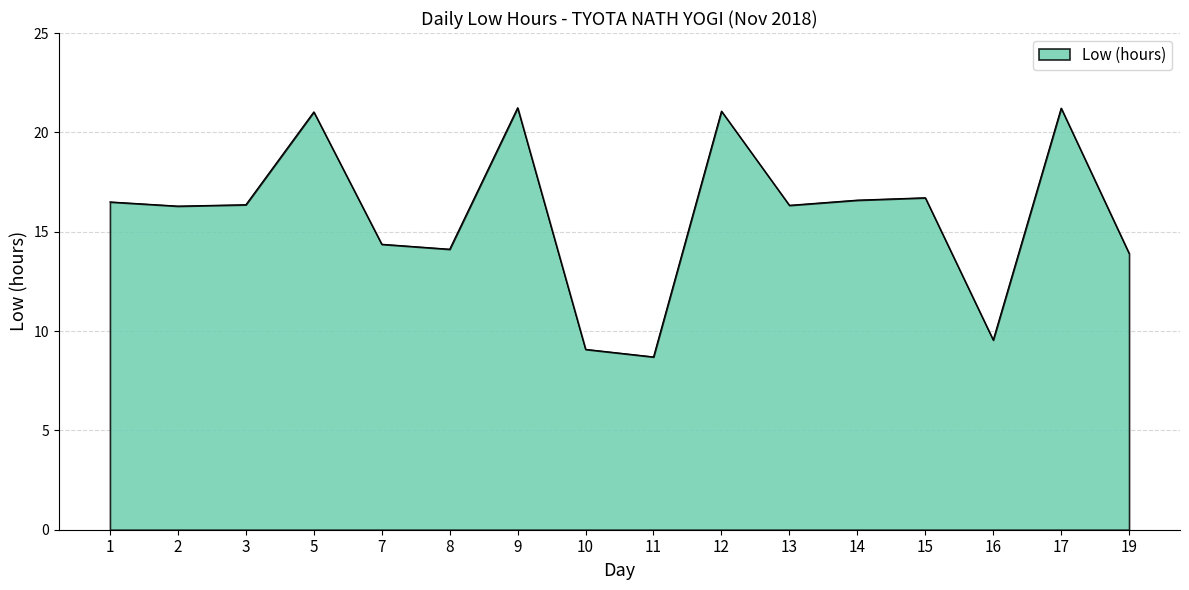

What is the minimum value shown in the chart?

8.7